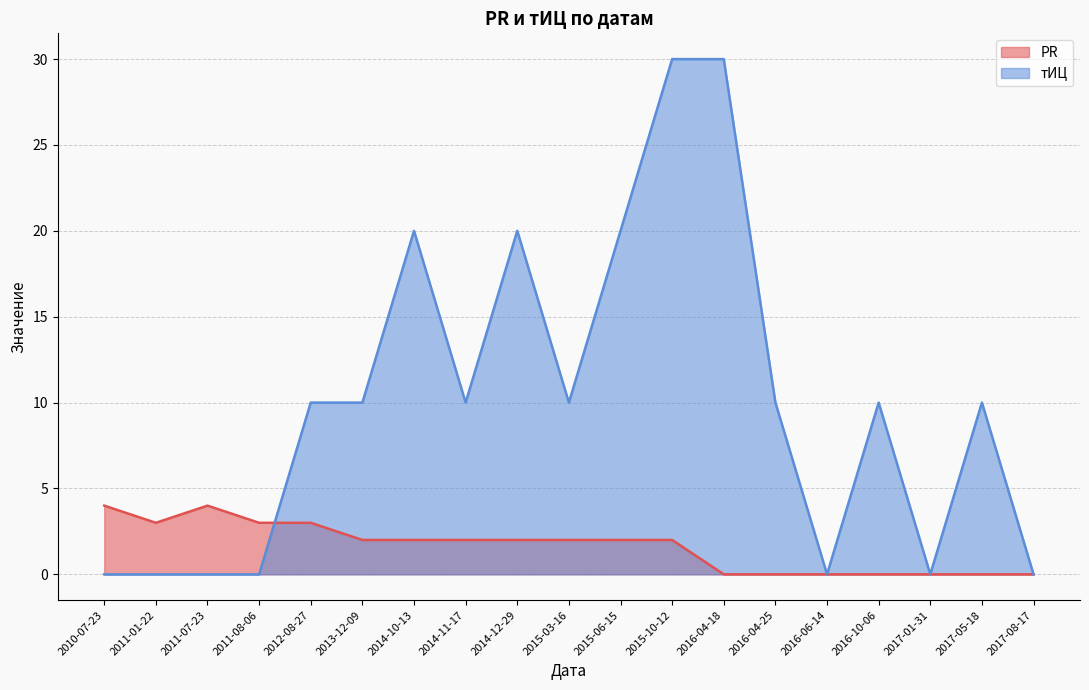

What position from the left is 2016-04-25?

14